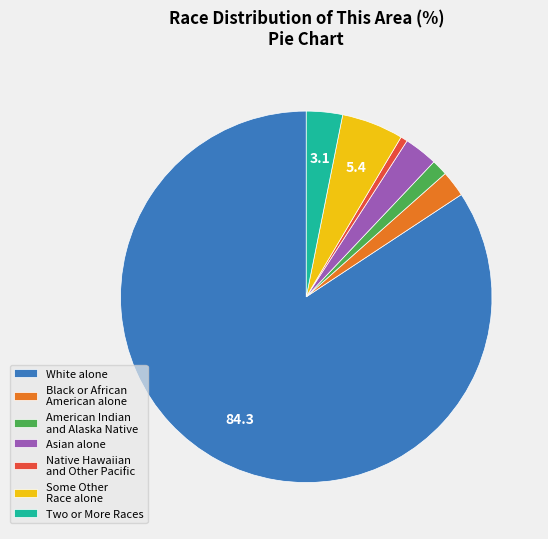

True or false: Some Other Race alone accounts for 5% of the total.

True